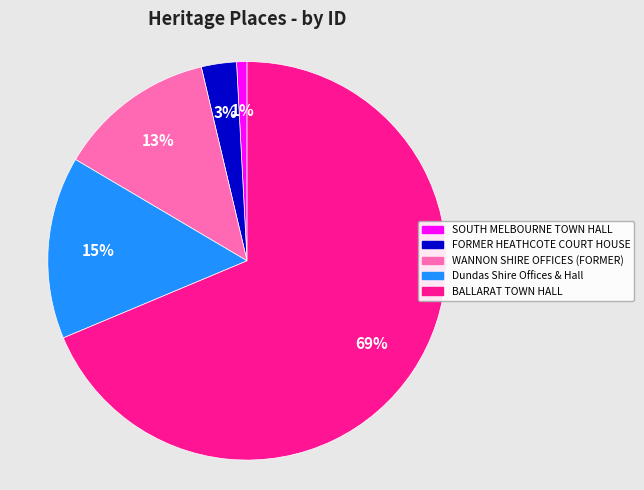

How many segments does this pie chart have?

5